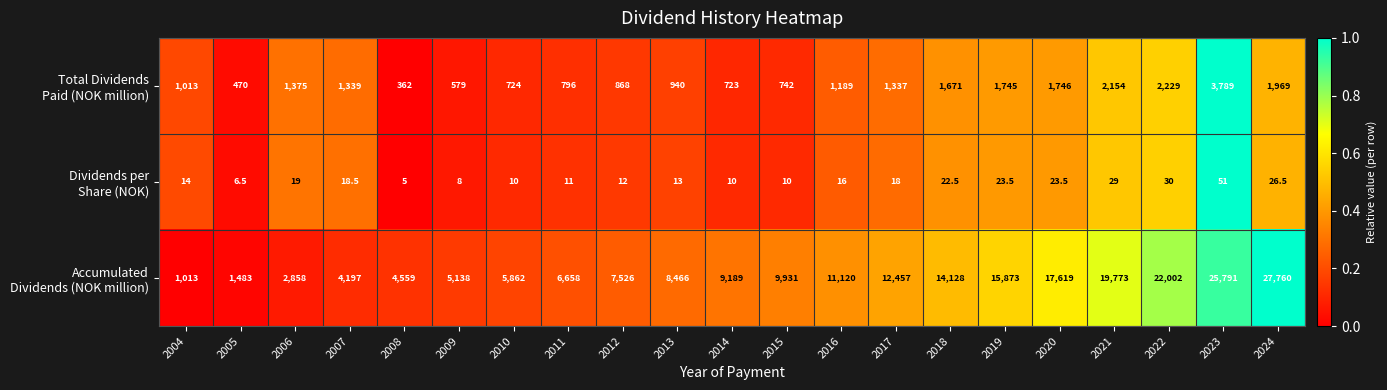

What is the spread (max minus min) of values at 2016?

11104.0